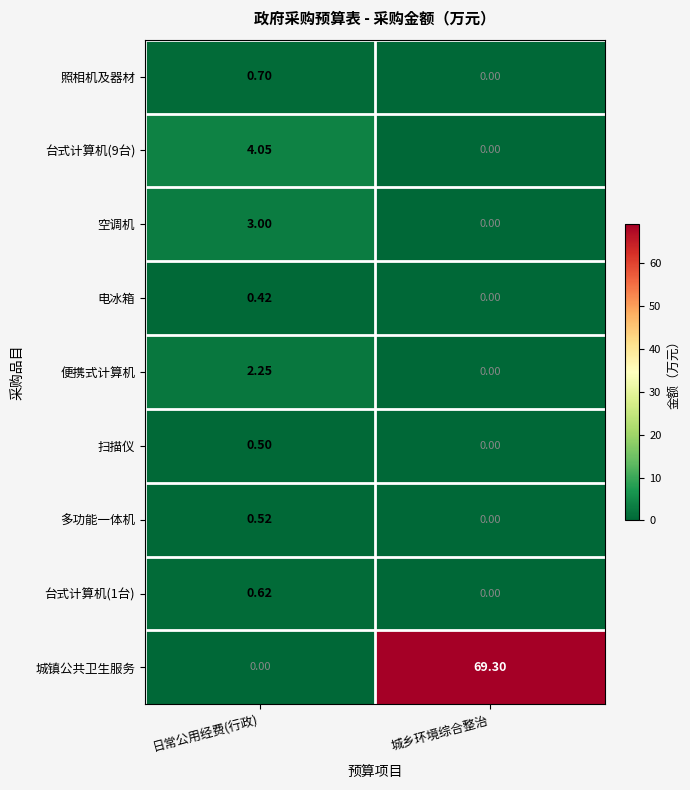

Which series has the widest spread of values?

城镇公共卫生服务